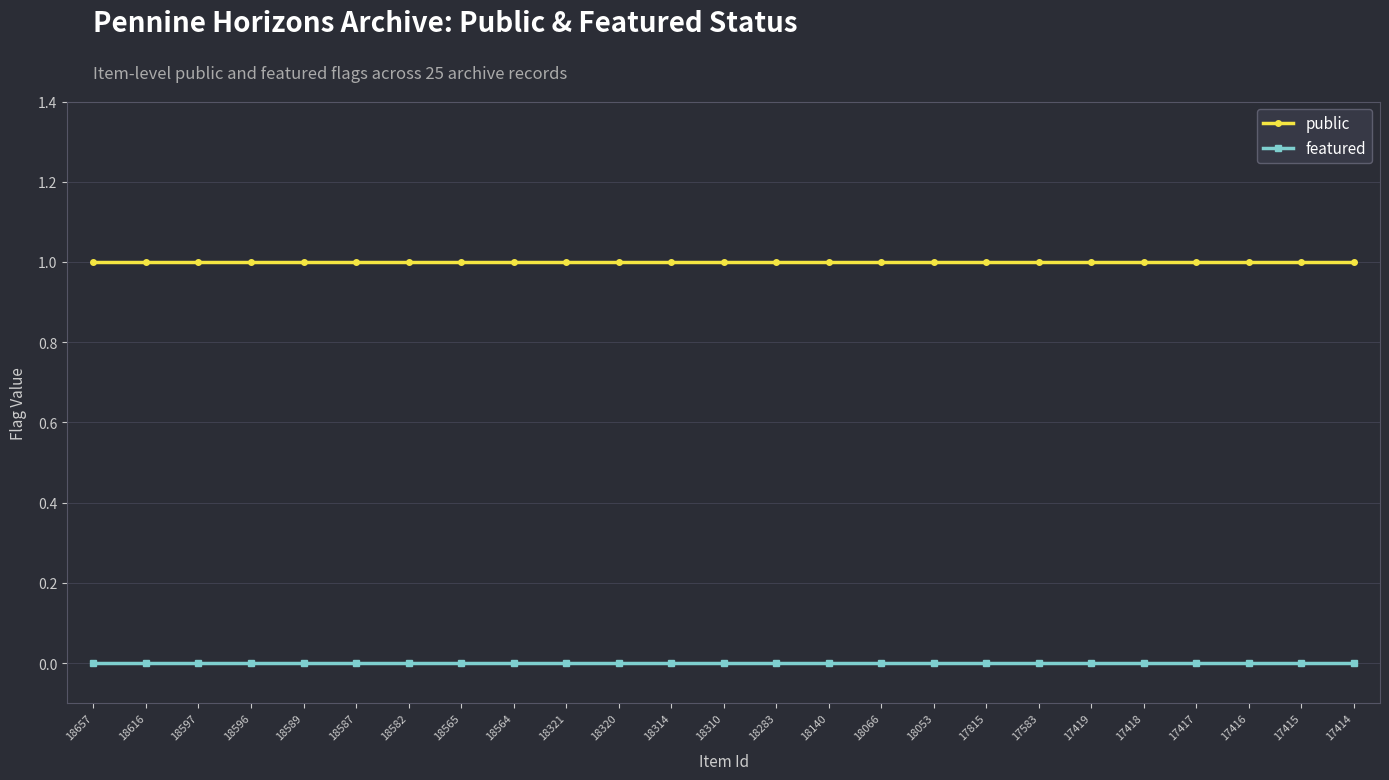

Reading left to right, what are all the values shown in this chart?

public: 18657=1	18616=1	18597=1	18596=1	18589=1	18587=1	18582=1	18565=1	18564=1	18321=1	18320=1	18314=1	18310=1	18283=1	18140=1	18066=1	18053=1	17815=1	17583=1	17419=1	17418=1	17417=1	17416=1	17415=1	17414=1
featured: 18657=0	18616=0	18597=0	18596=0	18589=0	18587=0	18582=0	18565=0	18564=0	18321=0	18320=0	18314=0	18310=0	18283=0	18140=0	18066=0	18053=0	17815=0	17583=0	17419=0	17418=0	17417=0	17416=0	17415=0	17414=0